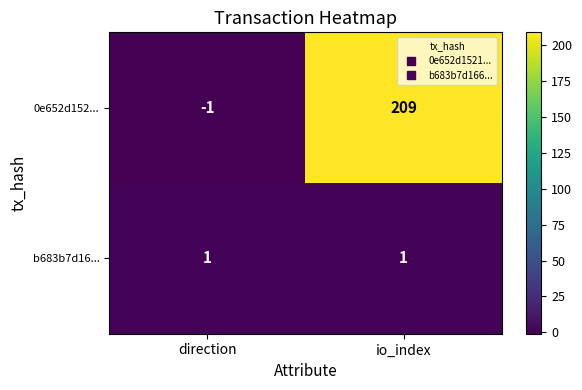

Is it true that 0e652d152... equals 353 at io_index?

False